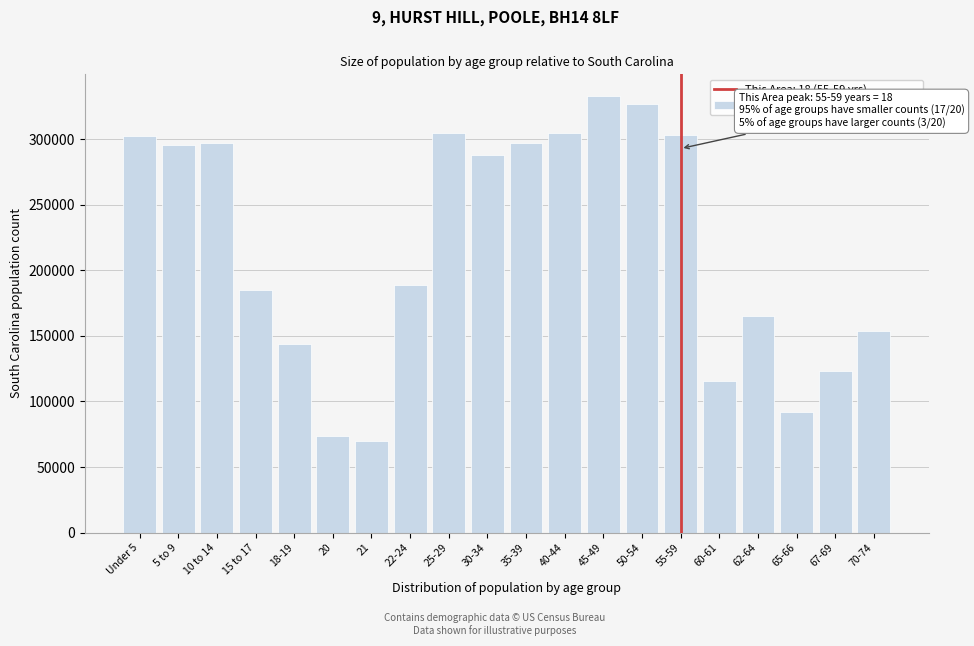

What is the value of the 7th bar from the left?

69700